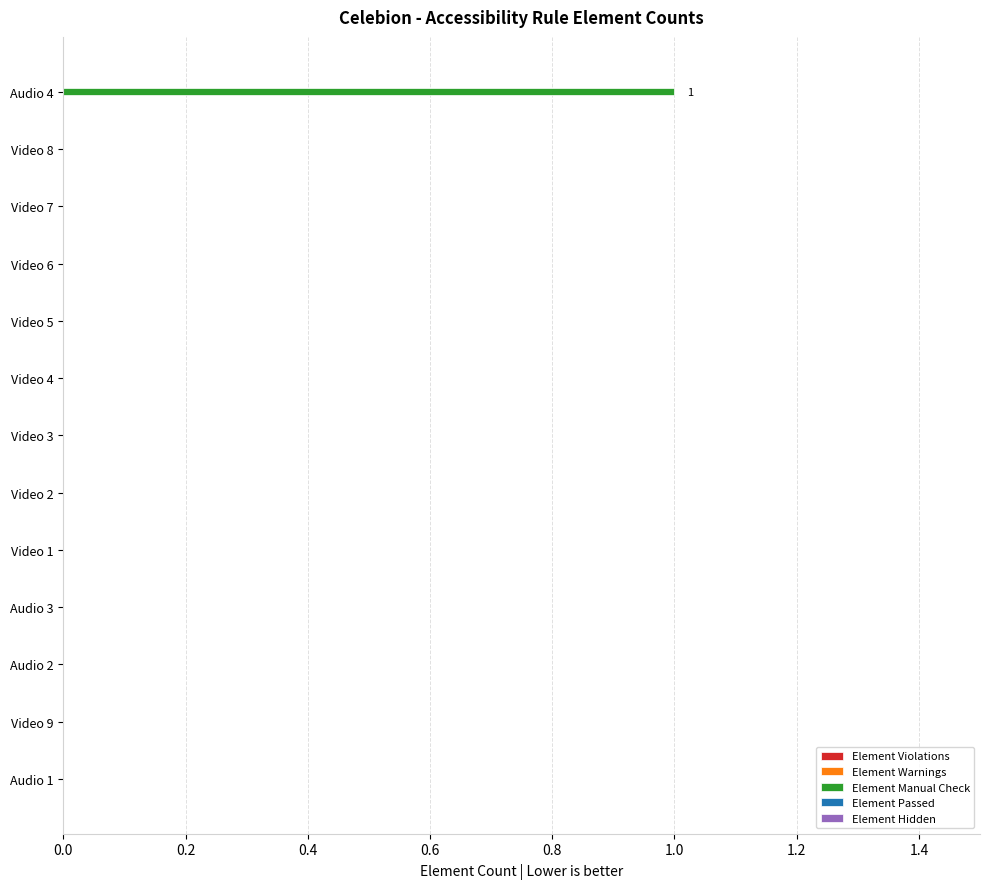

The chart shows a value of 1 at Video 9. True or false?

False